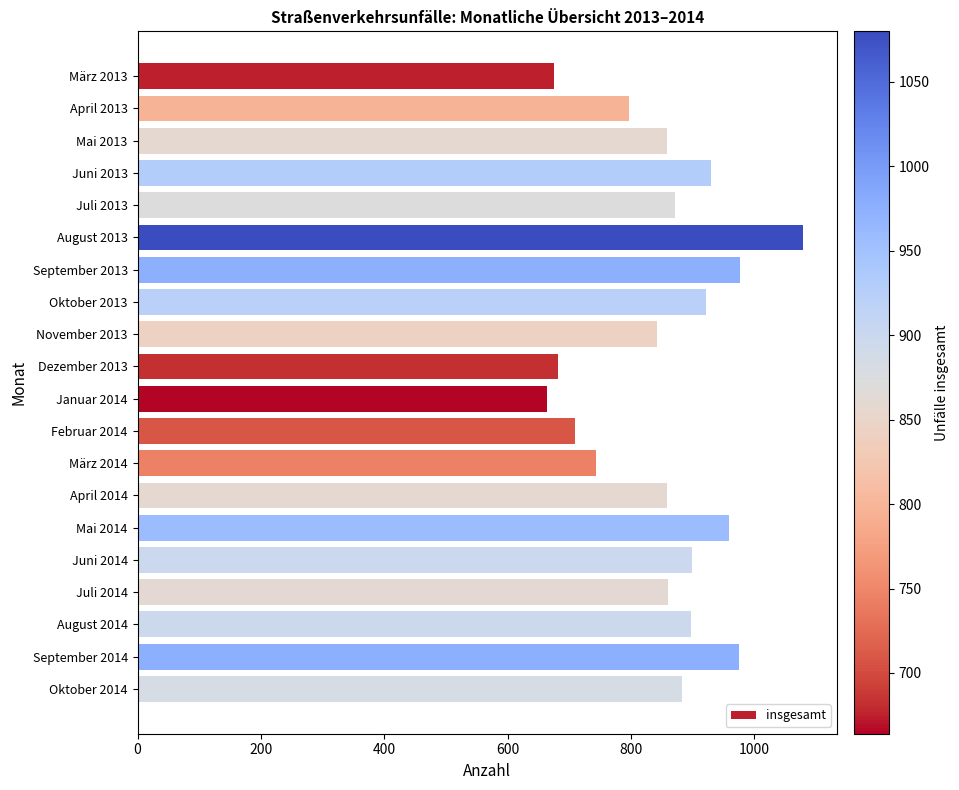

Is it true that the value at Juli 2014 is 526?

False